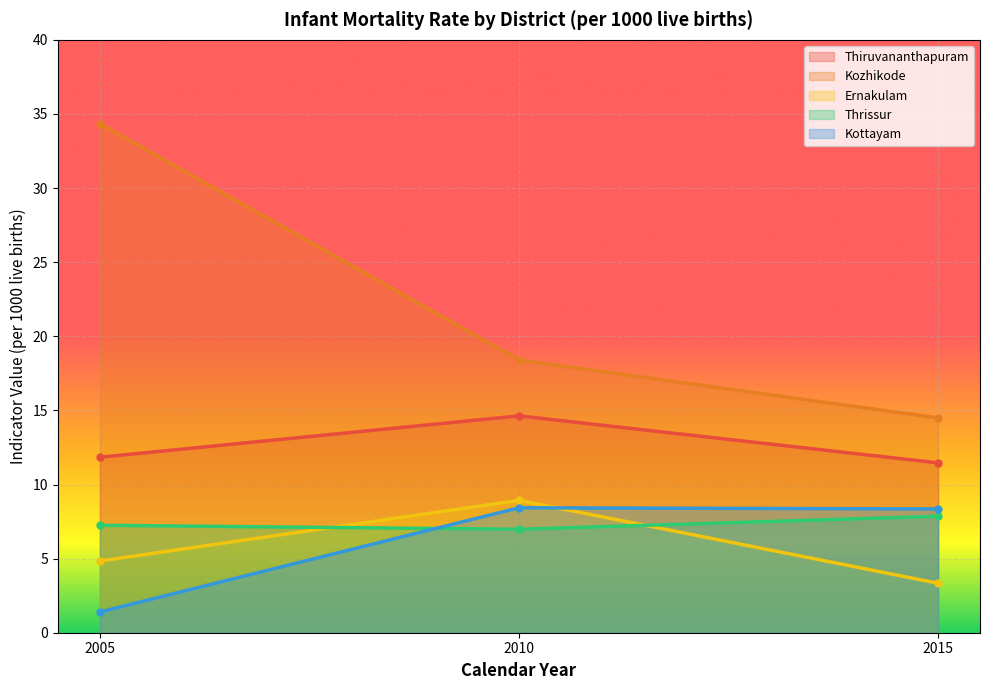

What is the difference between the highest and lowest values at 2005?

33.0